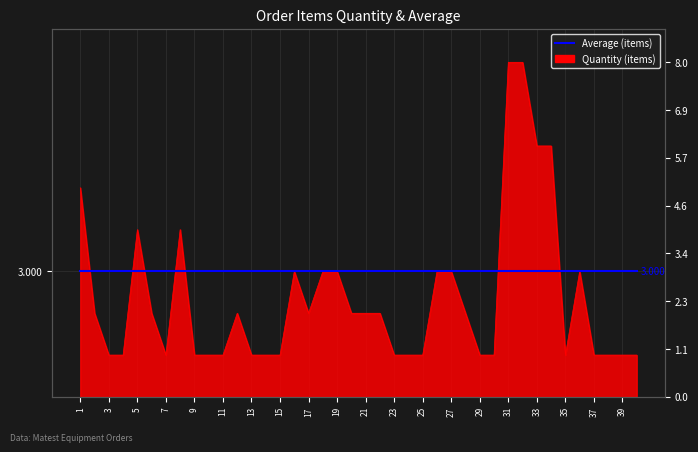

Reading left to right, transcribe all the data shown in this chart.

5	2	1	1	4	2	1	4	1	1	1	2	1	1	1	3	2	3	3	2	2	2	1	1	1	3	3	2	1	1	8	8	6	6	1	3	1	1	1	1